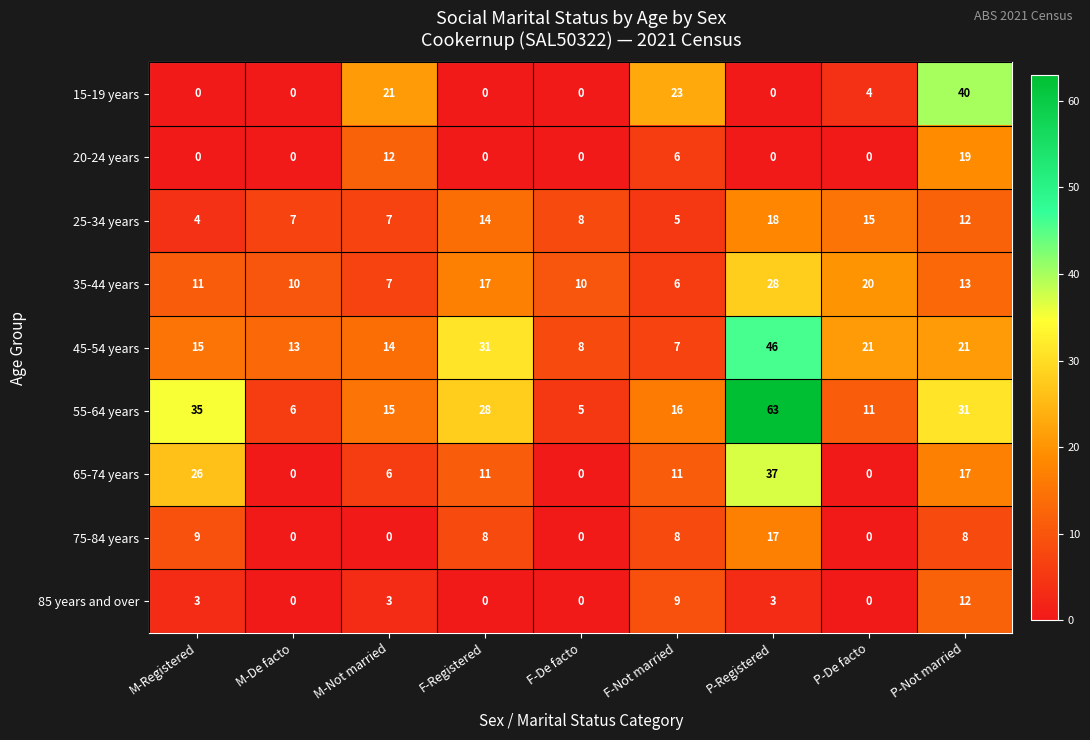

What is the difference between the maximum and minimum values in the 25-34 years series?

14